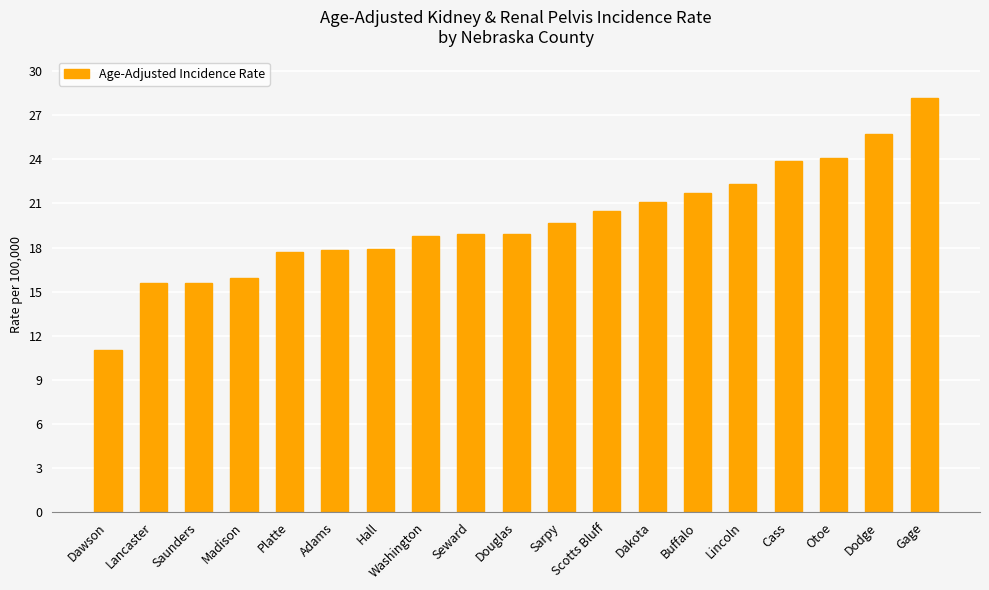

Is it true that the value at Douglas is 18.9?

True